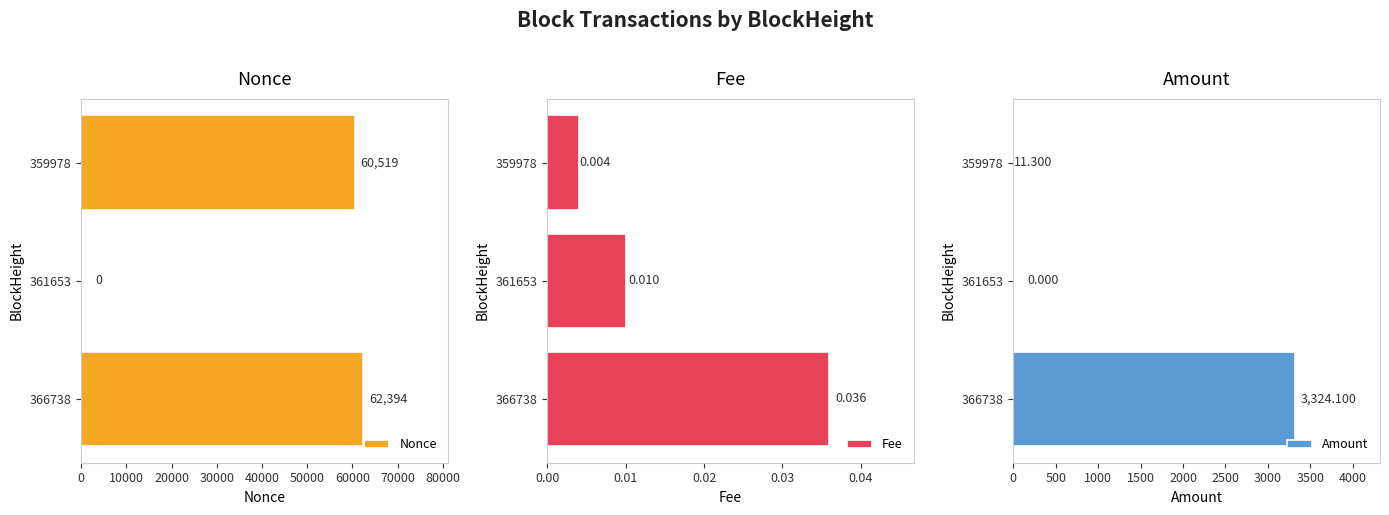

Where is Fee nearest to the value 0?

359978